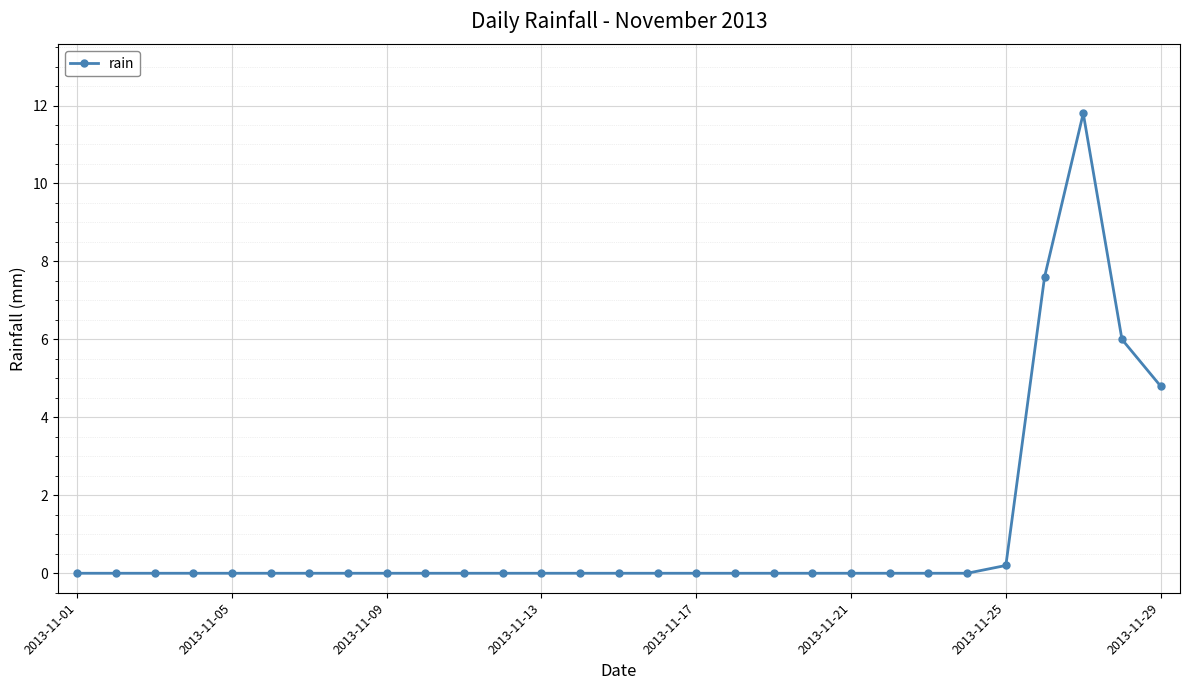

Reading right to left, what are all the values shown in this chart?

4.8	6.0	11.8	7.6	0.2	0.0	0.0	0.0	0.0	0.0	0.0	0.0	0.0	0.0	0.0	0.0	0.0	0.0	0.0	0.0	0.0	0.0	0.0	0.0	0.0	0.0	0.0	0.0	0.0